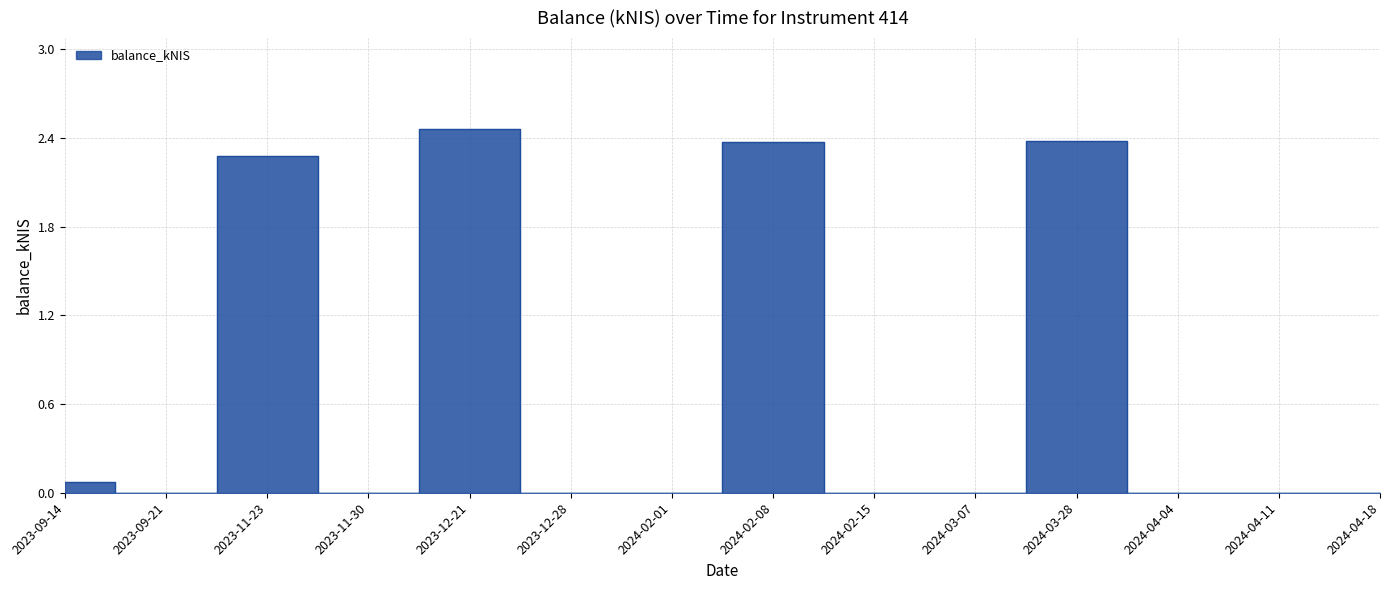

What is the label of the 13th point from the right?

2023-09-21